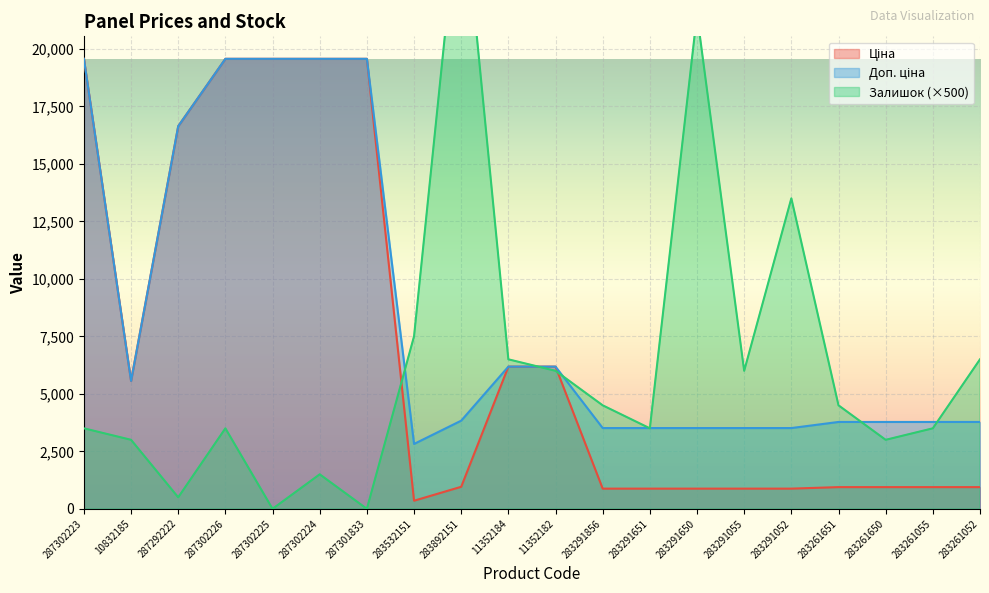

Which series has the largest total across all categories?

Доп. ціна